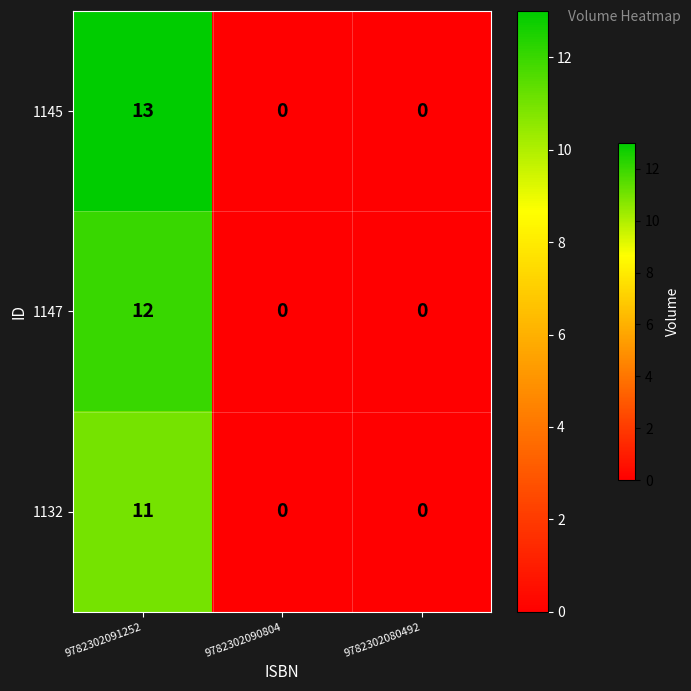

What is the maximum value for 1132?

11